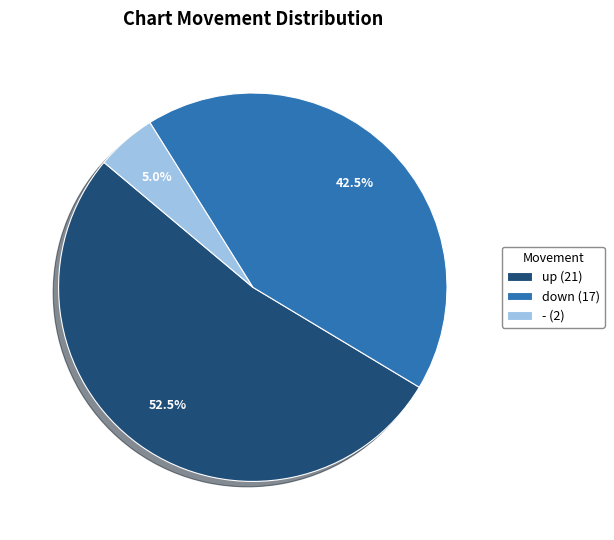

Combined, do up and - account for over 50%?

Yes